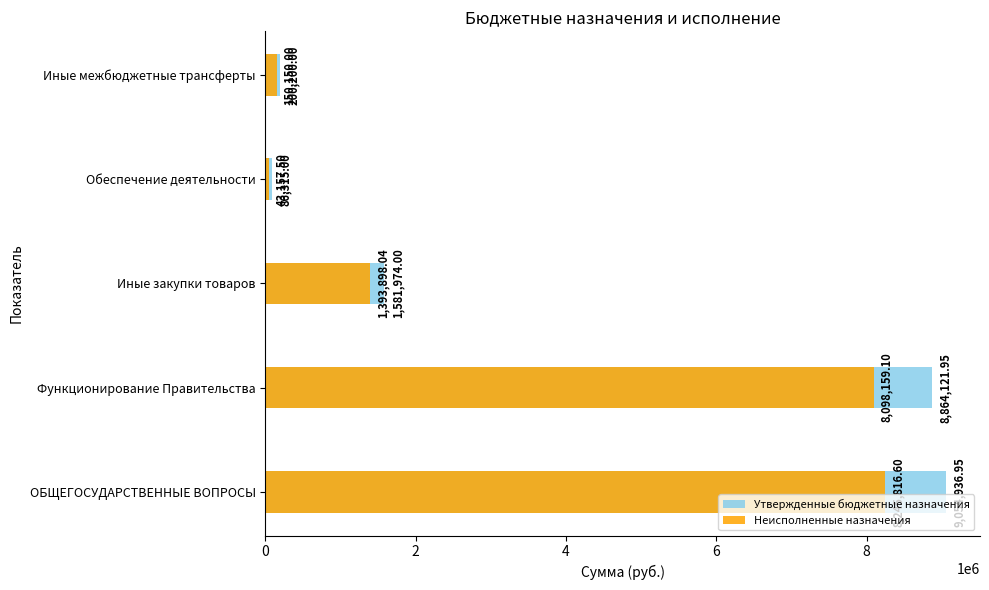

Reading left to right, list all the values displayed in this chart.

Утвержденные бюджетные назначения: 9054936.9	8864121.9	1581974.0	86315.0	200200.0
Неисполненные назначения: 8245816.6	8098159.1	1393898.0	43157.5	150150.0